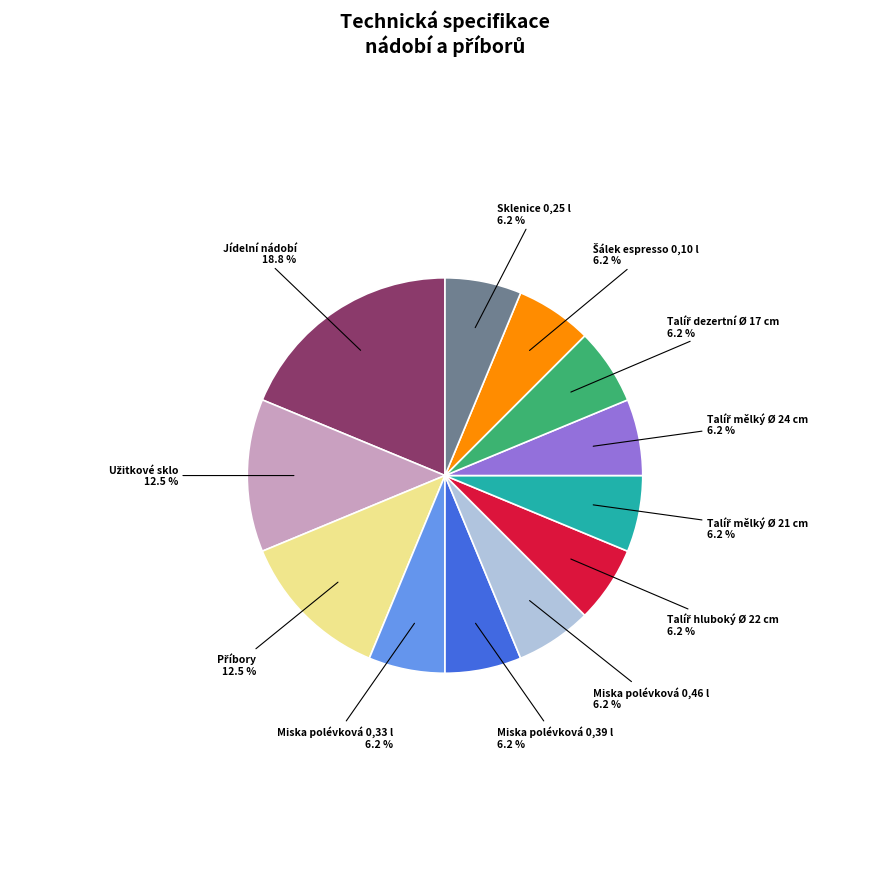

Do Sklenice 0,25 l 6.2 % and Jídelní nádobí 18.8 % together represent more than half of the pie?

No